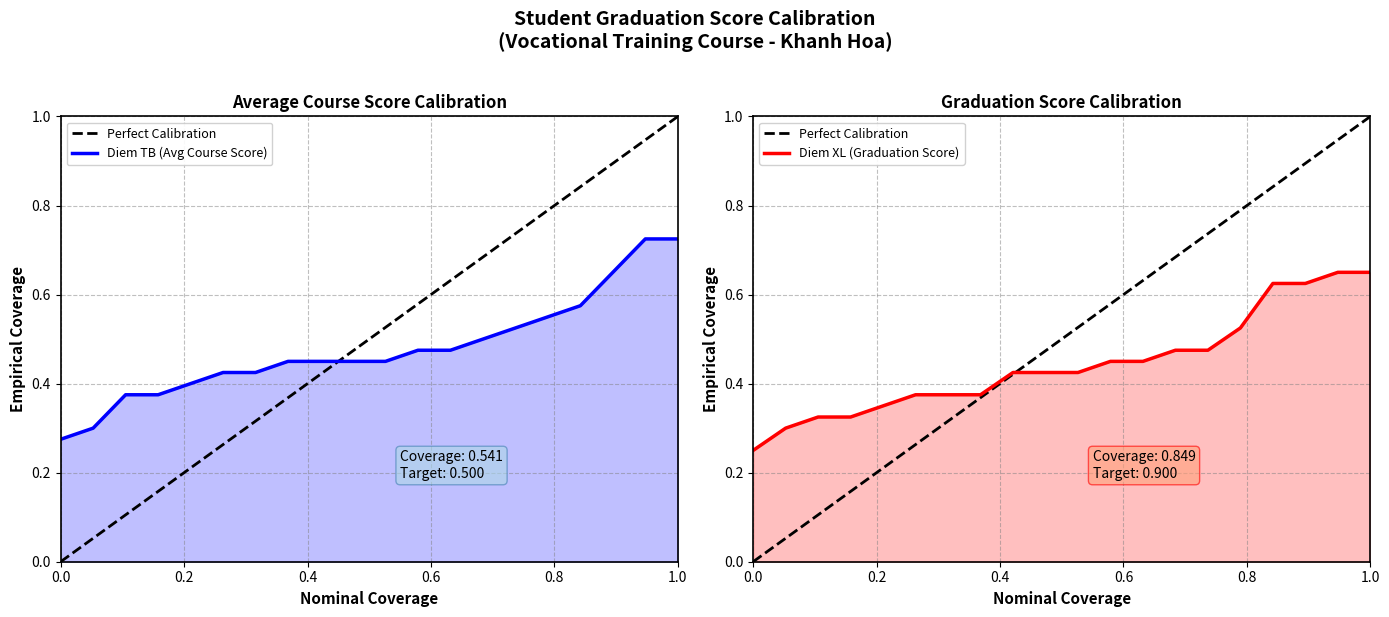

True or false: Diem XL (Graduation Score) has more than 0 points higher than both neighbors.

False